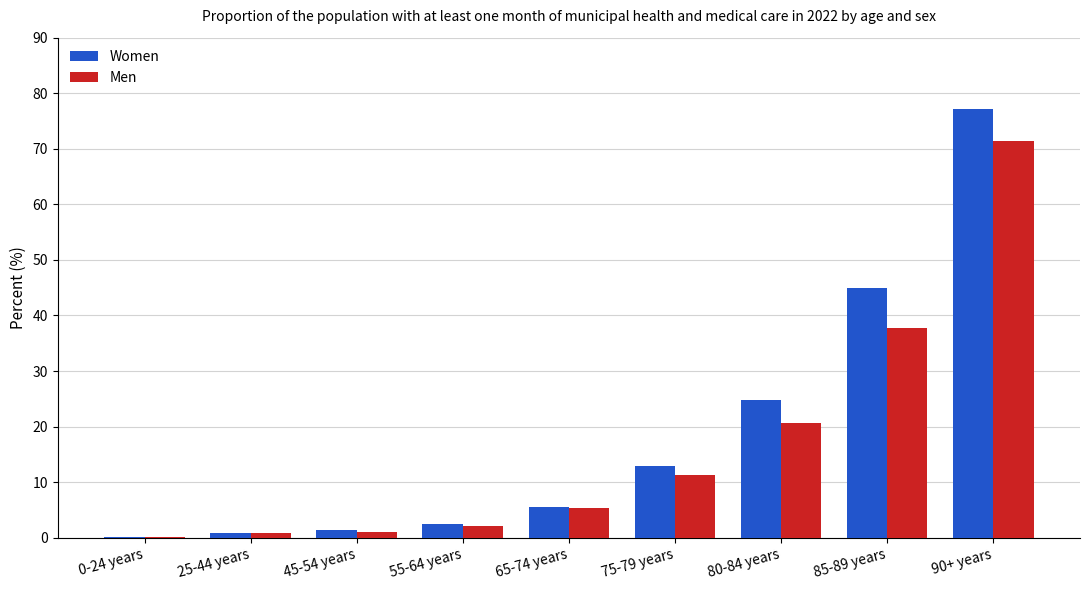

Between 80-84 years and 90+ years, which series saw the biggest shift?

Women